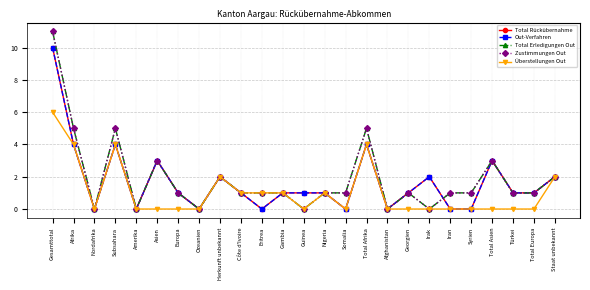

The value of Überstellungen Out at Subsahara is 4. True or false?

True